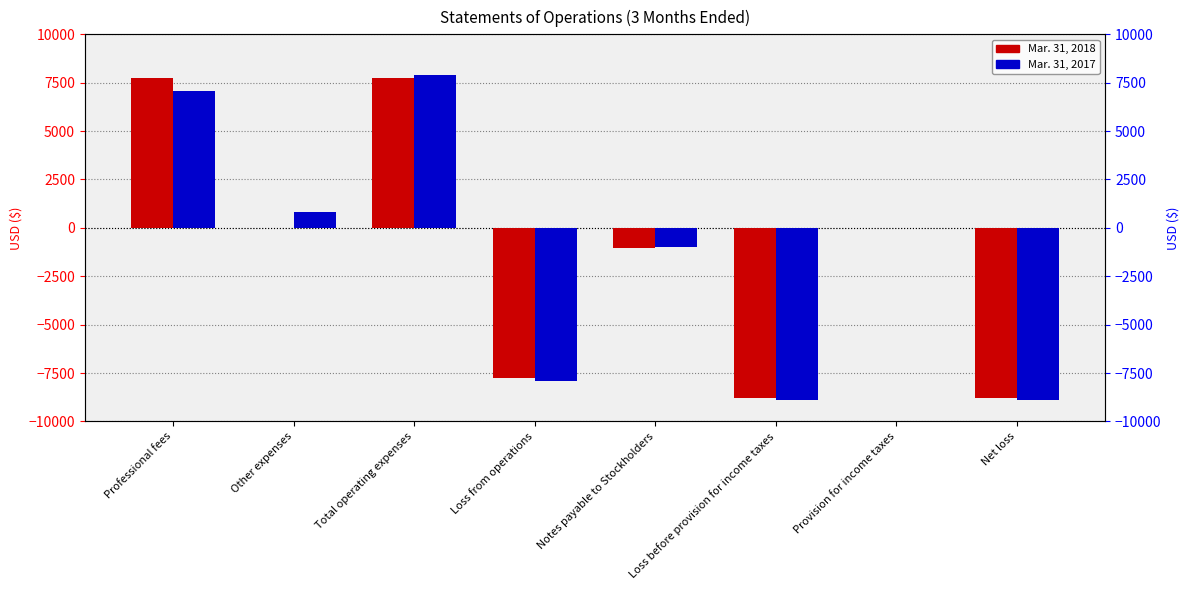

Rank the series by their average value, from lowest to highest.

Mar. 31, 2017, Mar. 31, 2018